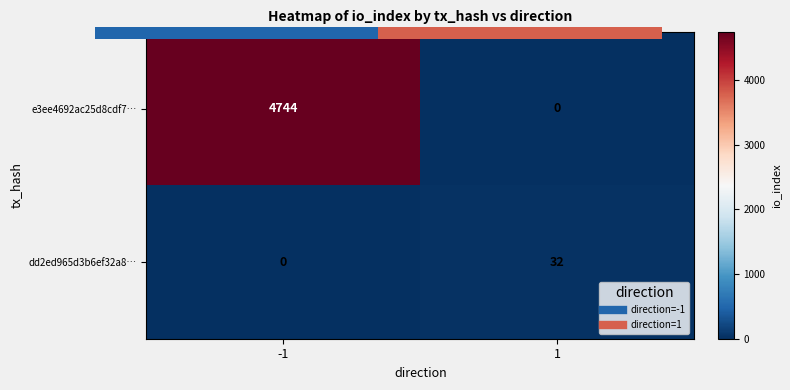

What is the sum of all dd2ed965d3b6ef32a8… values?

32